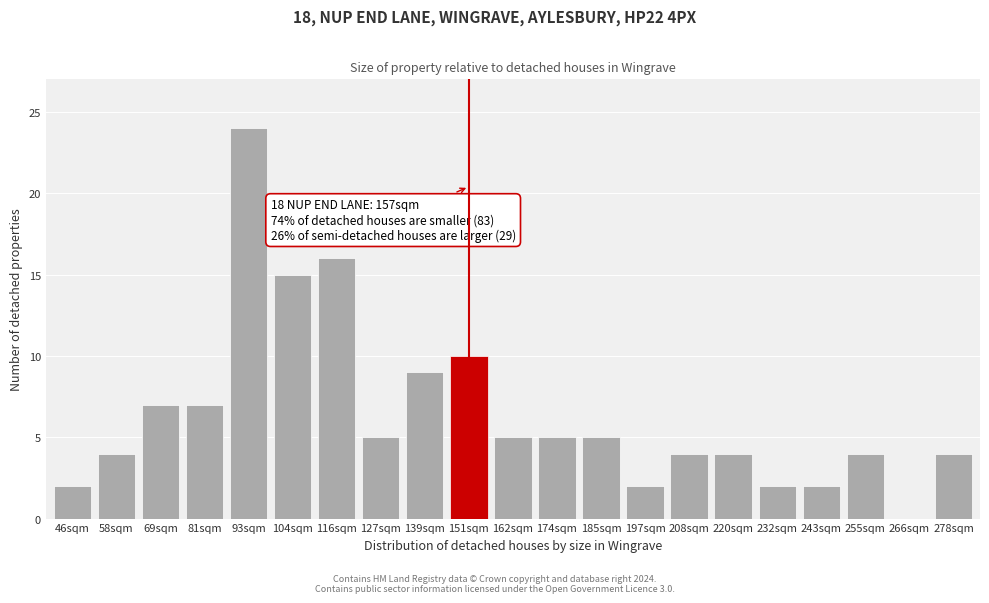

Reading left to right, list all the values displayed in this chart.

46sqm=2	58sqm=4	69sqm=7	81sqm=7	93sqm=24	104sqm=15	116sqm=16	127sqm=5	139sqm=9	151sqm=10	162sqm=5	174sqm=5	185sqm=5	197sqm=2	208sqm=4	220sqm=4	232sqm=2	243sqm=2	255sqm=4	266sqm=0	278sqm=4